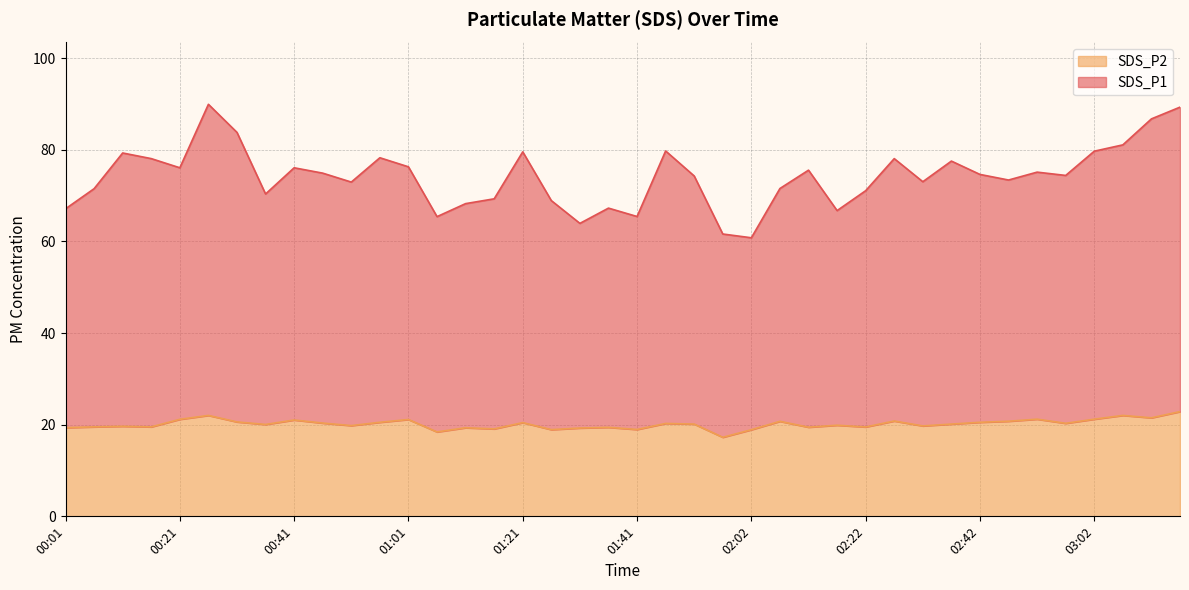

Rank the categories by SDS_P2 value from highest to lowest.

03:17, 00:26, 03:07, 03:12, 02:52, 03:02, 00:21, 01:01, 00:41, 02:27, 02:47, 02:07, 00:31, 00:56, 02:42, 01:21, 00:46, 02:57, 01:46, 01:52, 02:37, 00:36, 02:17, 00:51, 02:32, 00:11, 00:06, 00:16, 02:22, 02:12, 01:36, 00:01, 01:11, 01:31, 01:16, 01:41, 01:26, 02:02, 01:06, 01:57